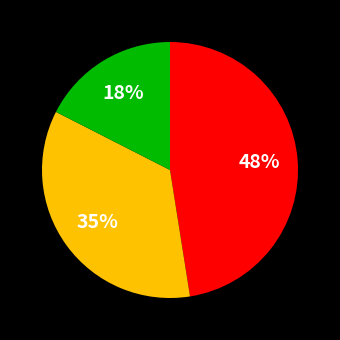

To the nearest percent, what is the difference between the largest and smallest slice percentages?

30%